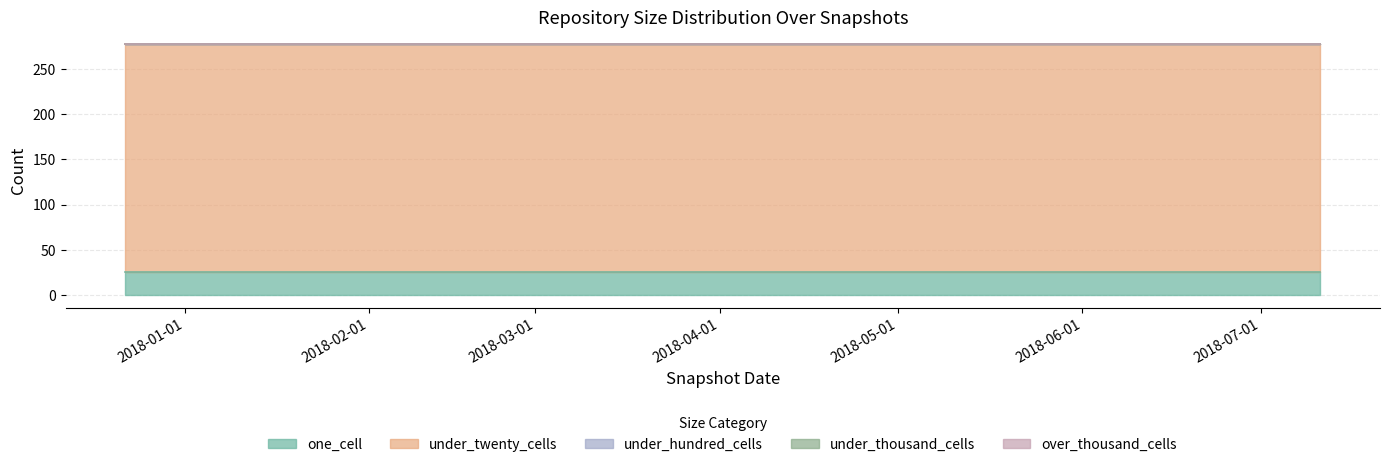

Reading right to left, what are all the values shown in this chart?

one_cell: 25	25	25
under_twenty_cells: 252	252	252
under_hundred_cells: 0	0	0
under_thousand_cells: 0	0	0
over_thousand_cells: 0	0	0